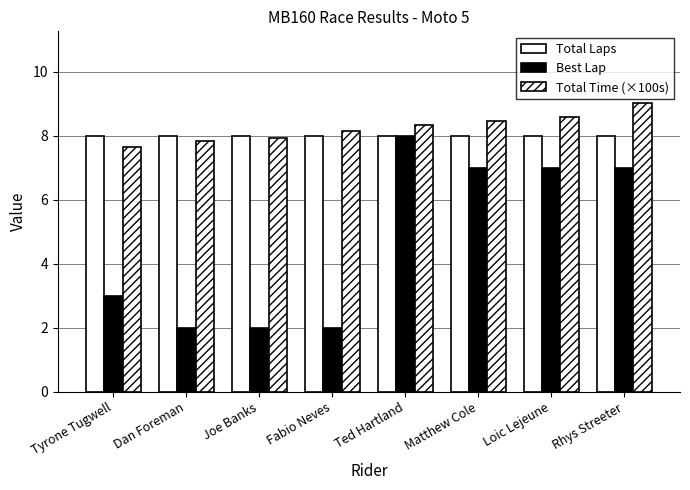

What position from the right is Tyrone Tugwell?

8